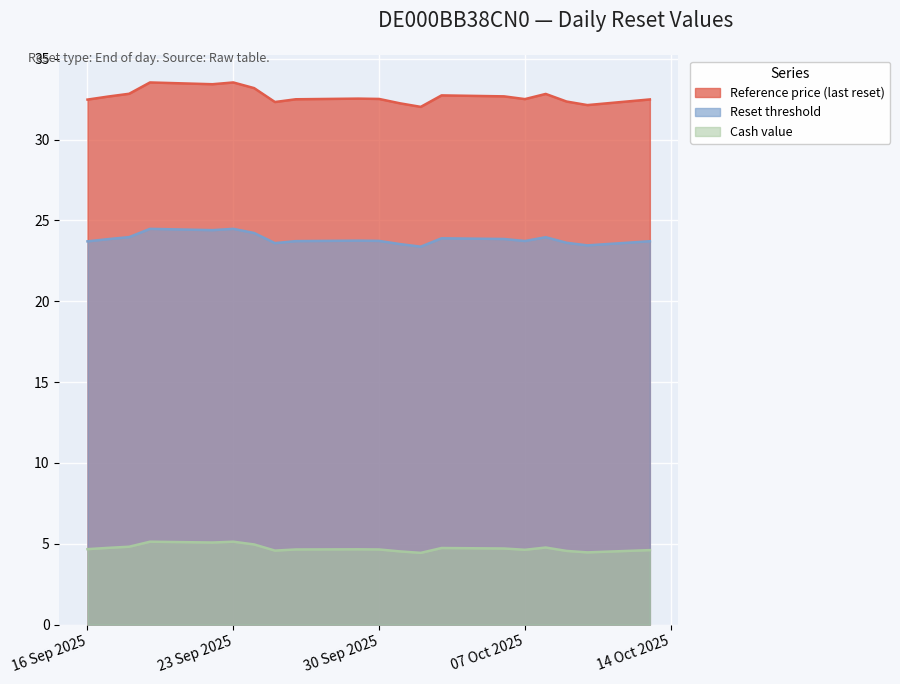

In Reference price (last reset), how many points are lower than both neighbors (excluding endpoints)?

5